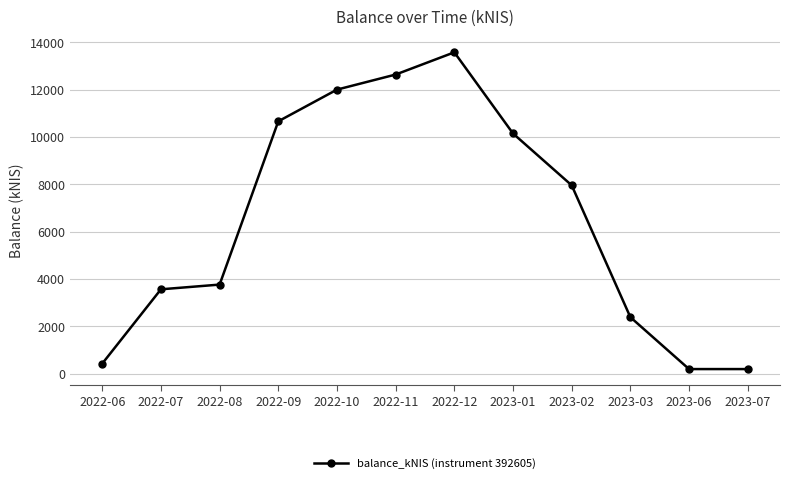

What is the label of the 8th point from the left?

2023-01